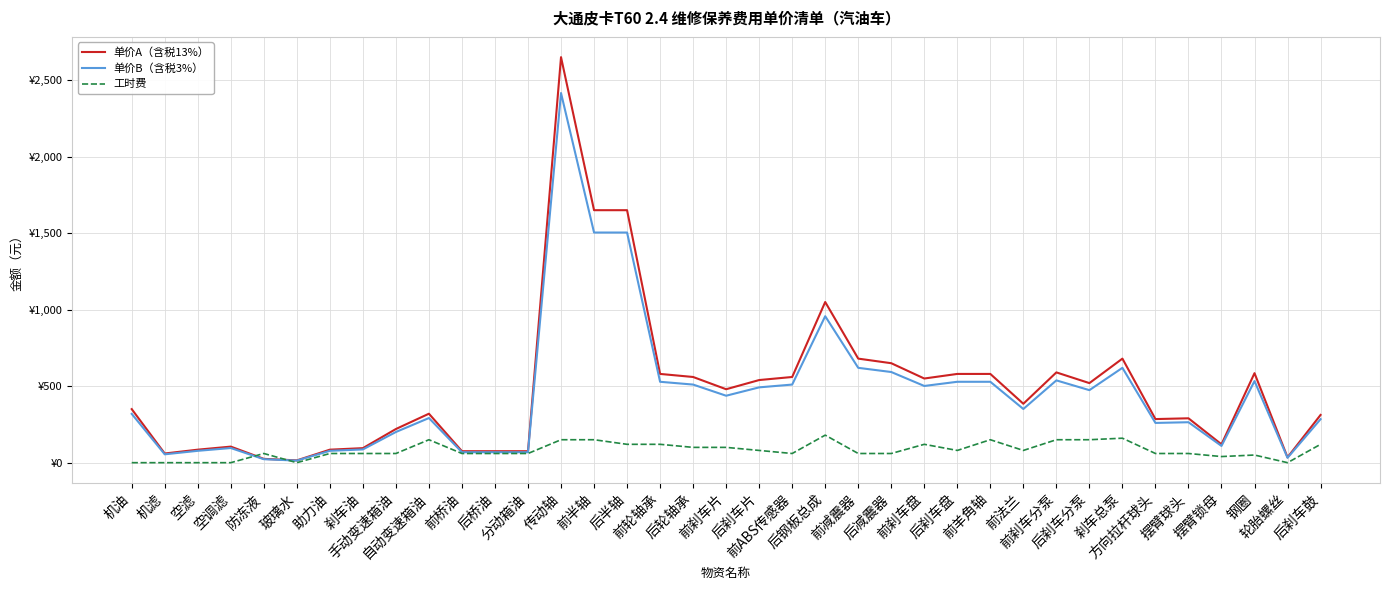

Between 机滤 and 手动变速箱油, which series saw the biggest shift?

单价A（含税13%）